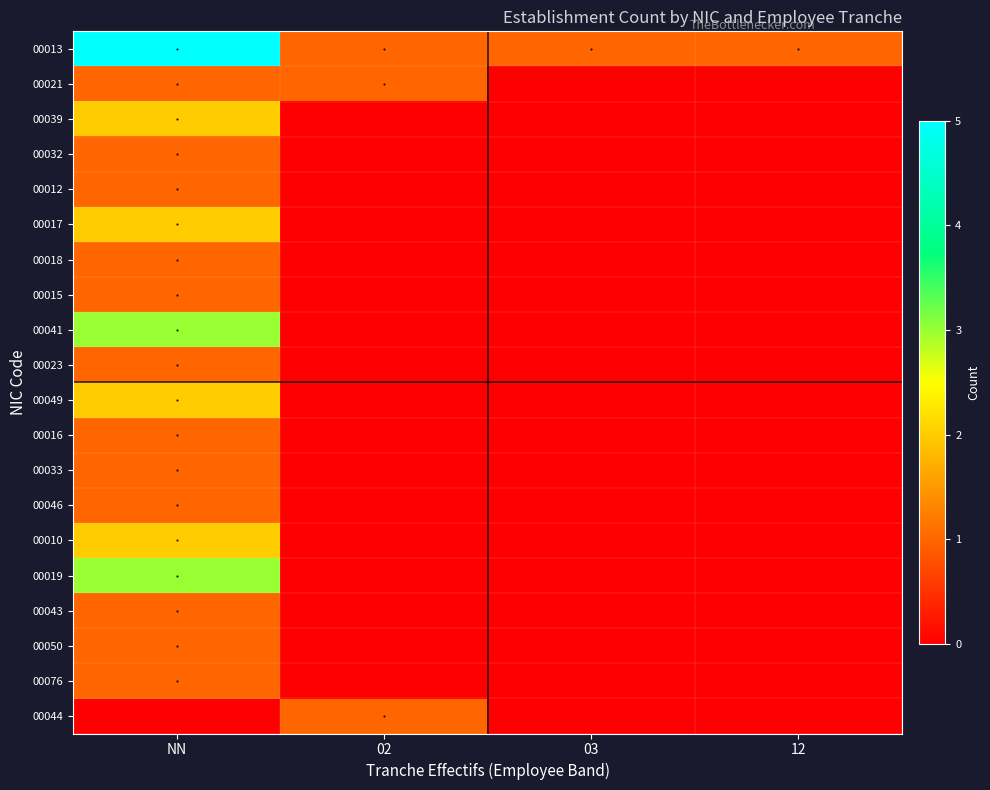

Which series has the largest range (max minus min)?

00013